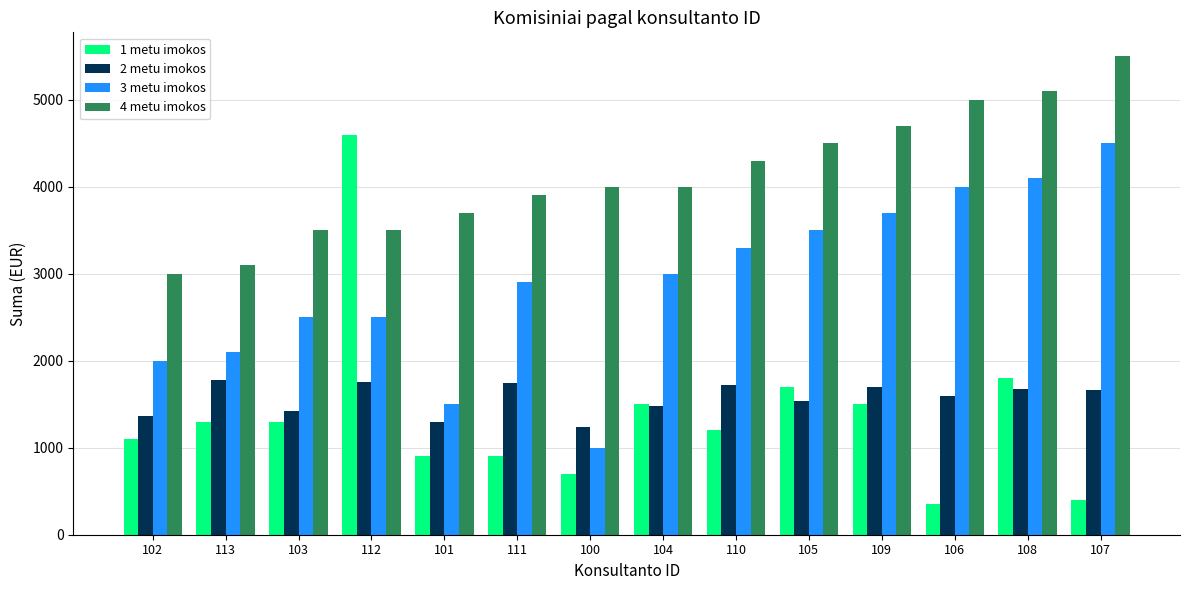

What is the smallest value displayed?

350